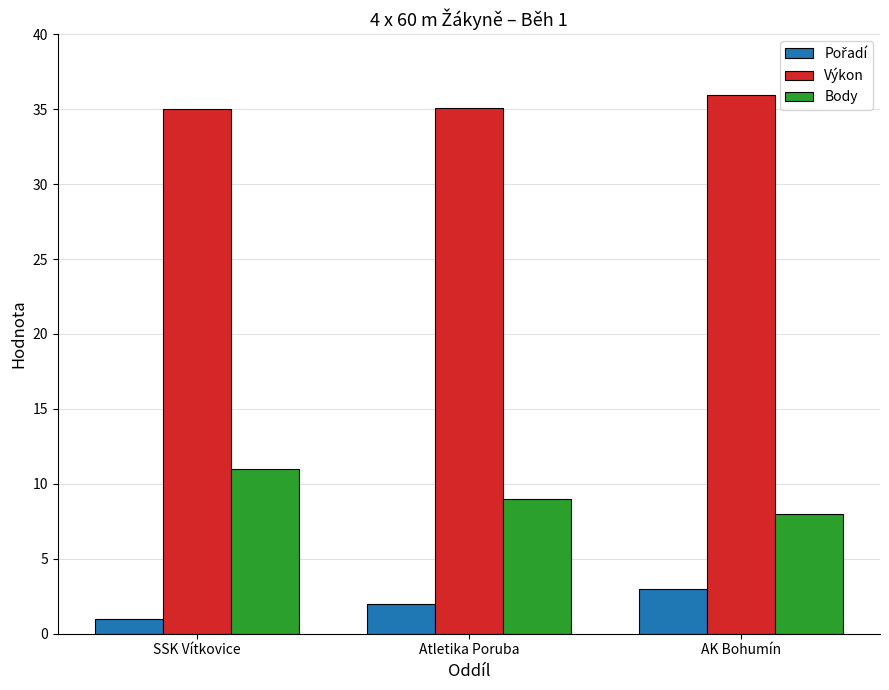

Which series has the largest range (max minus min)?

Body